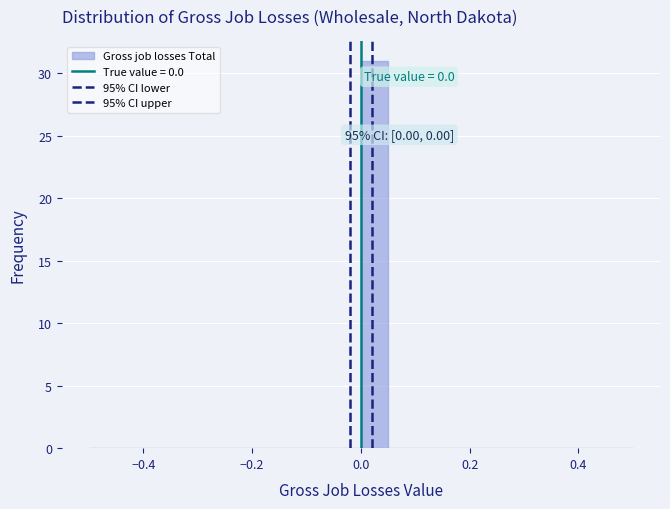

Around what value on the x-axis is the tallest bar? Give the approximate position of its centre, as read against the axis.

0.02